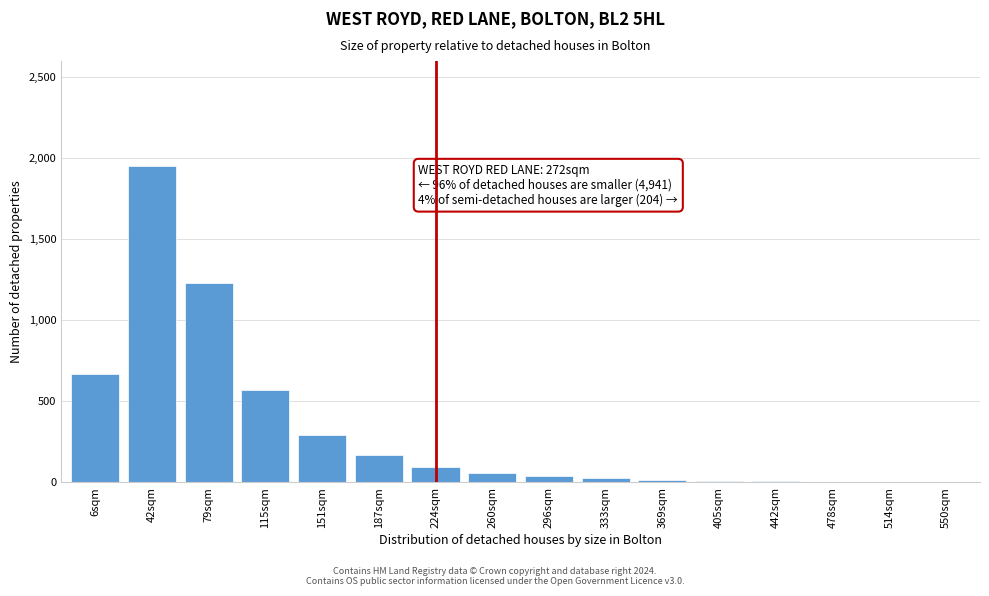

What is the change in value from 6sqm to 79sqm?

+560